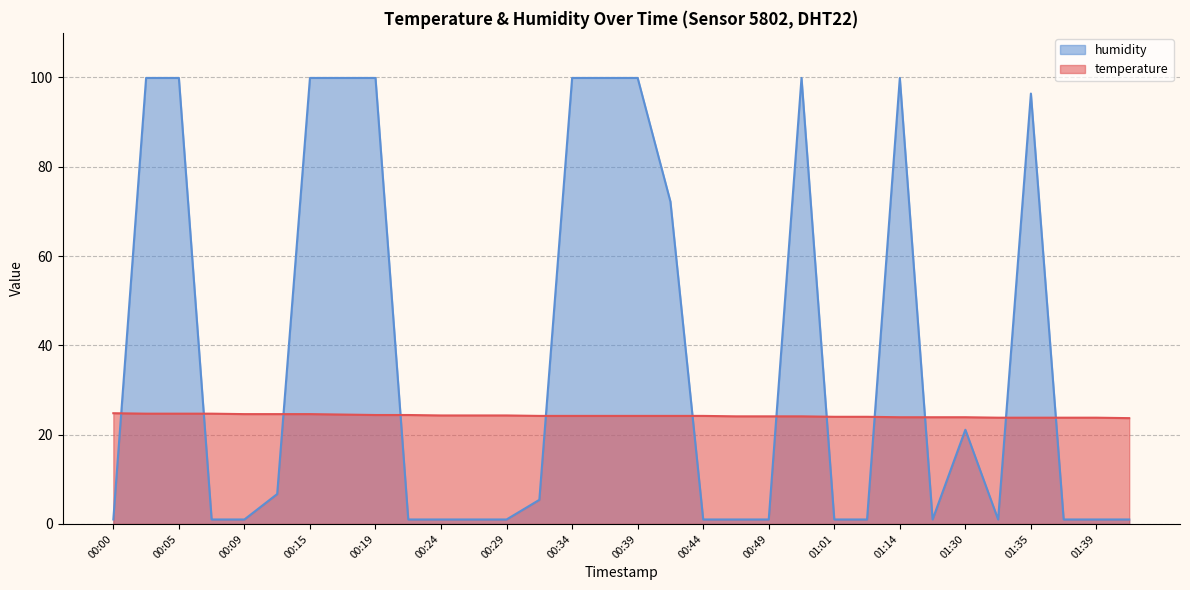

Reading right to left, transcribe all the data shown in this chart.

temperature: 01:44=23.7	01:39=23.8	01:37=23.8	01:35=23.8	01:32=23.8	01:30=23.9	01:16=23.9	01:14=23.9	01:06=24.0	01:01=24.0	00:56=24.1	00:49=24.1	00:46=24.1	00:44=24.2	00:41=24.2	00:39=24.2	00:37=24.2	00:34=24.2	00:32=24.2	00:29=24.3	00:27=24.3	00:24=24.3	00:22=24.4	00:19=24.4	00:17=24.5	00:15=24.6	00:12=24.6	00:09=24.6	00:07=24.7	00:05=24.7	00:02=24.7	00:00=24.8
humidity: 01:44=1.0	01:39=1.0	01:37=1.0	01:35=96.4	01:32=1.0	01:30=21.1	01:16=1.0	01:14=99.9	01:06=1.0	01:01=1.0	00:56=99.9	00:49=1.0	00:46=1.0	00:44=1.0	00:41=72.2	00:39=99.9	00:37=99.9	00:34=99.9	00:32=5.4	00:29=1.0	00:27=1.0	00:24=1.0	00:22=1.0	00:19=99.9	00:17=99.9	00:15=99.9	00:12=6.7	00:09=1.0	00:07=1.0	00:05=99.9	00:02=99.9	00:00=1.0